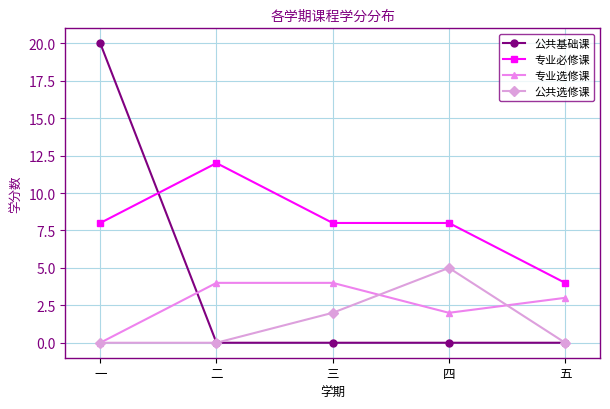

Reading left to right, extract all data points from this chart.

公共基础课: 一=20	二=0	三=0	四=0	五=0
专业必修课: 一=8	二=12	三=8	四=8	五=4
专业选修课: 一=0	二=4	三=4	四=2	五=3
公共选修课: 一=0	二=0	三=2	四=5	五=0